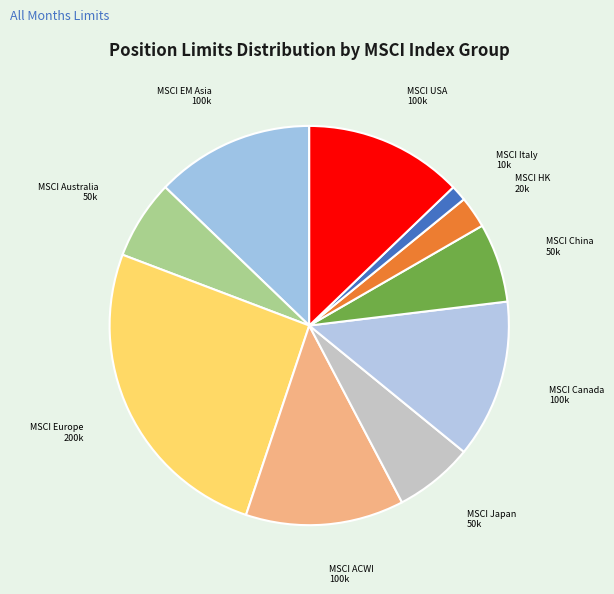

Is there any slice that represents more than half of the pie?

No